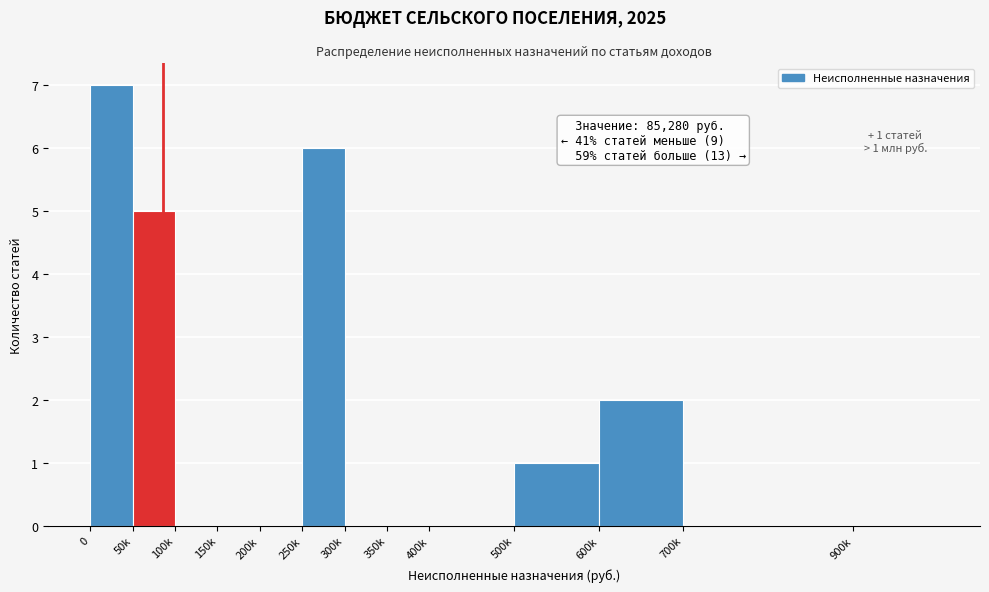

Reading right to left, extract all data points from this chart.

900k=0	700k=0	600k=2	500k=1	400k=0	350k=0	300k=0	250k=6	200k=0	150k=0	100k=0	50k=5	0=7